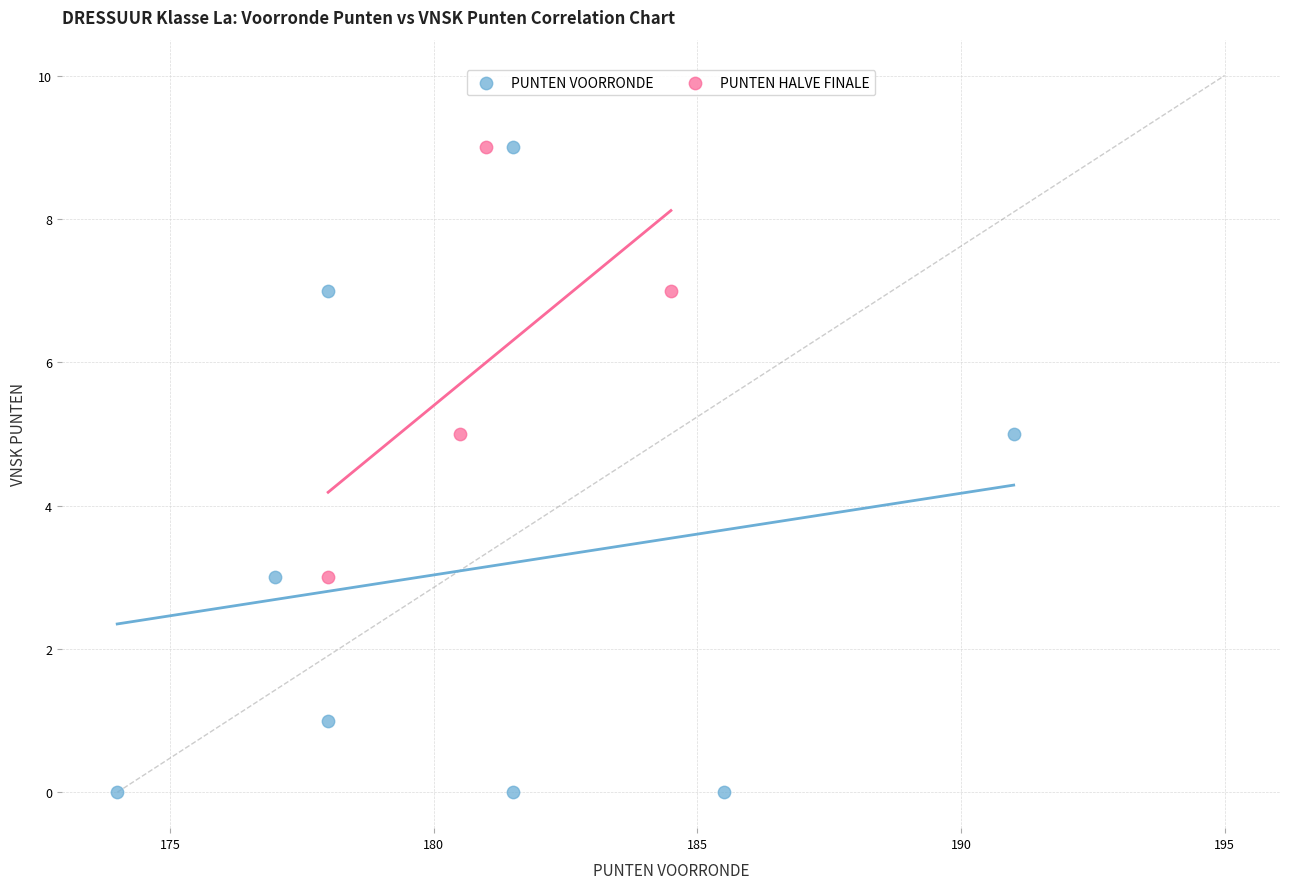

Which series contains the lowest Y value?

PUNTEN VOORRONDE